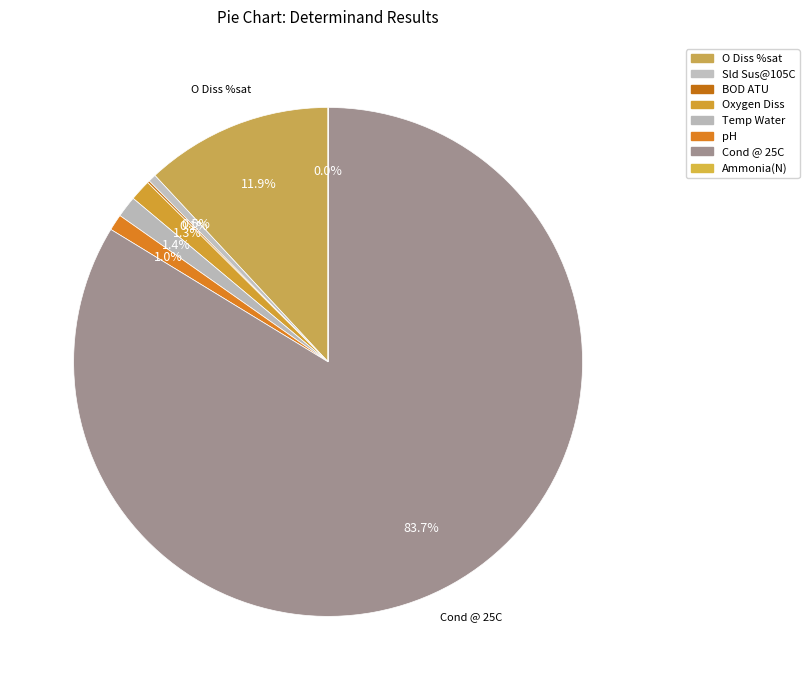

How many slices are in this pie chart?

8